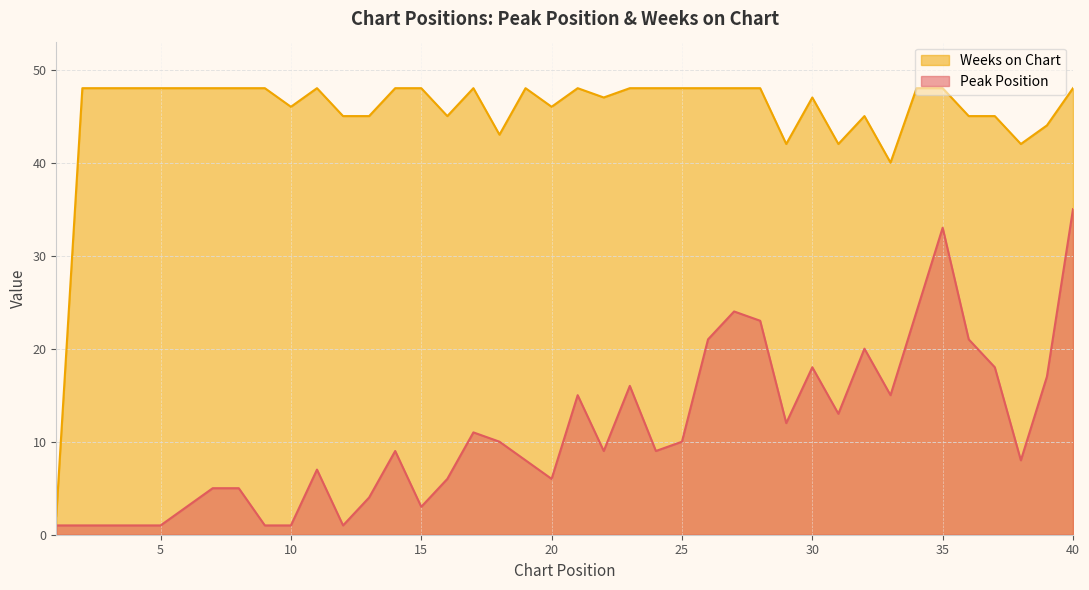

Which series has the largest total across all categories?

Weeks on Chart